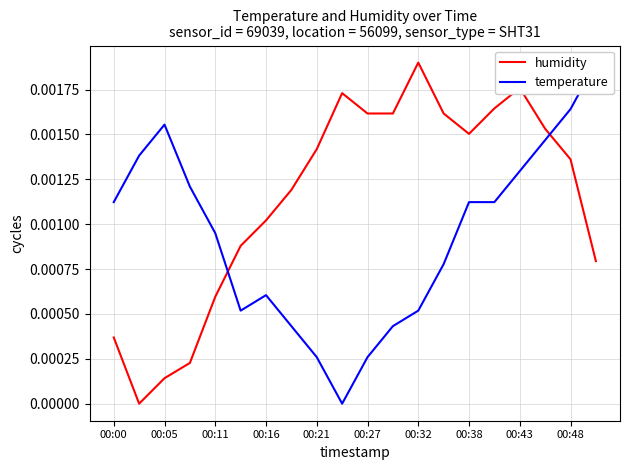

Which series changed the most between 15 and 16?

temperature